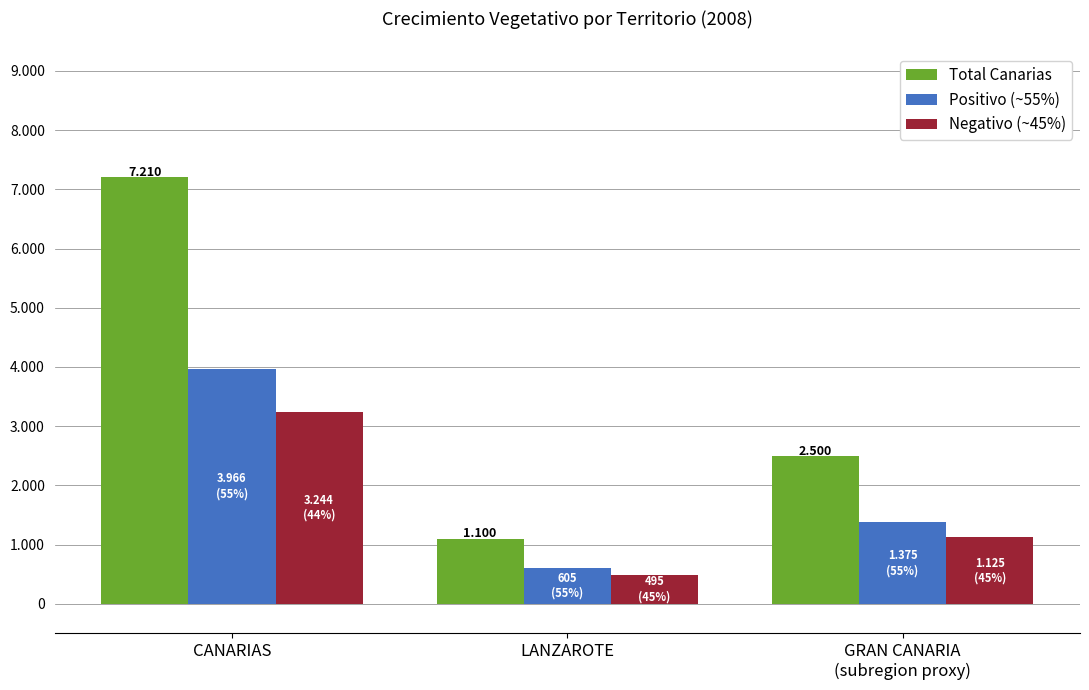

Does the chart contain stacked bars?

No